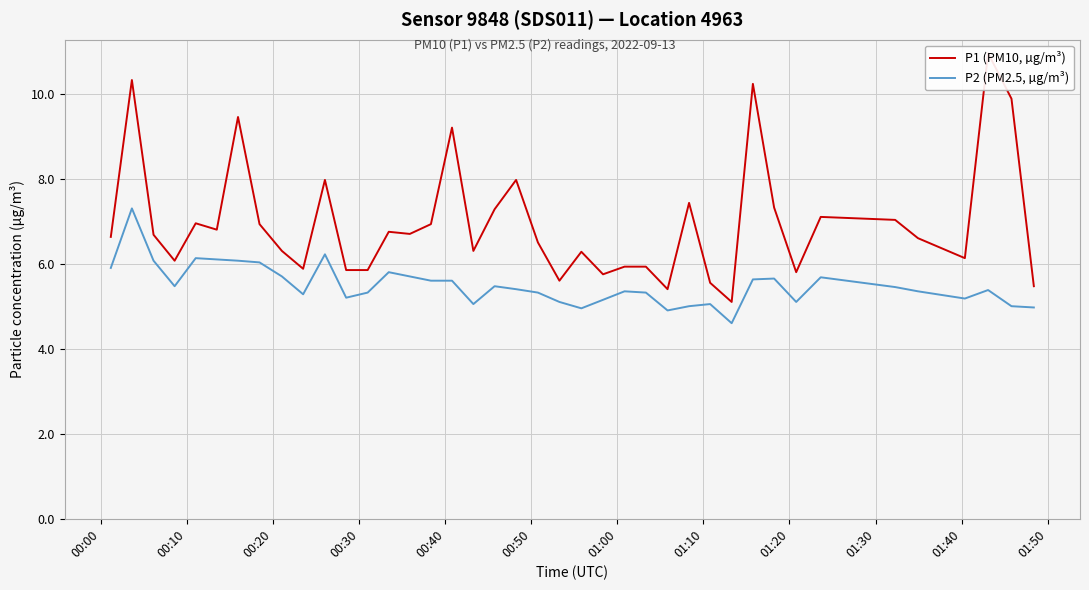

True or false: P2 (PM2.5, µg/m³) and P1 (PM10, µg/m³) cross at least once.

False